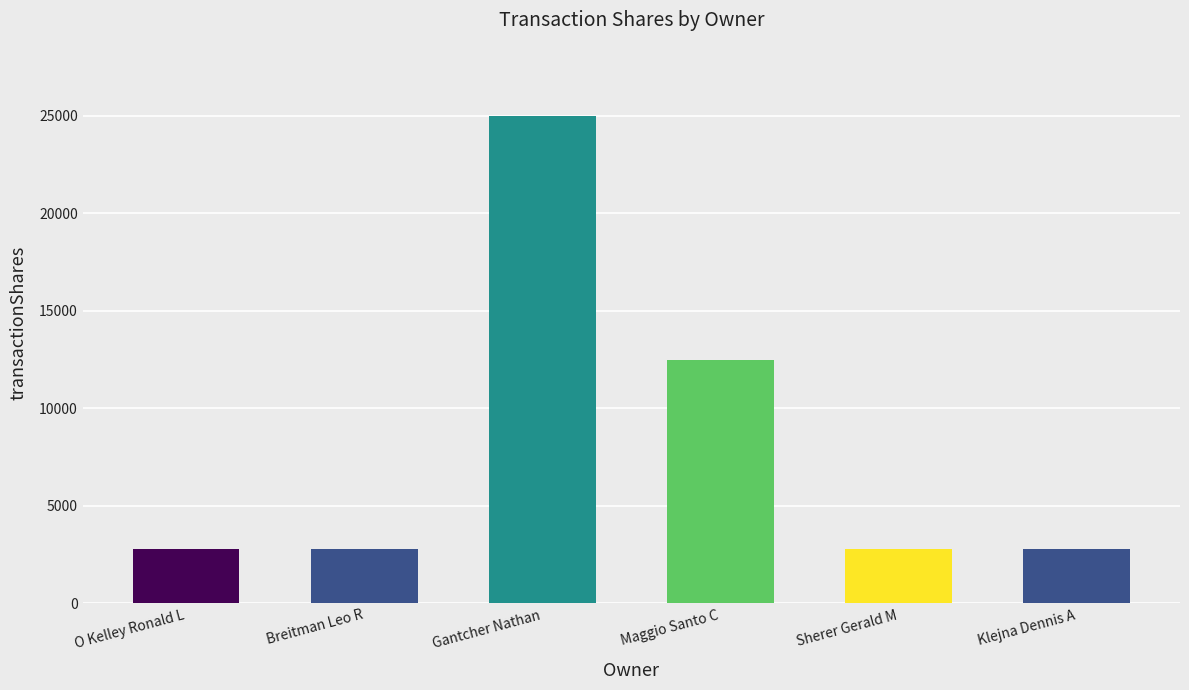

What is the sum of all values?

48700